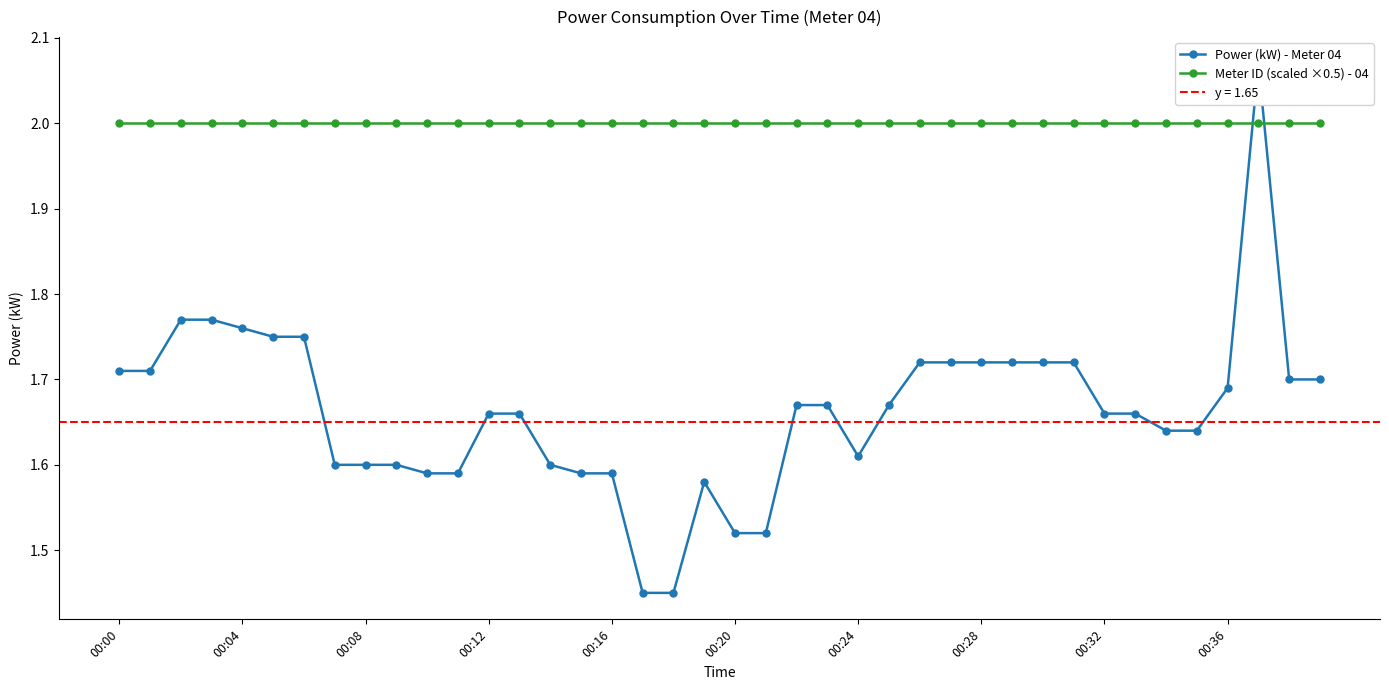

Where is Meter ID (scaled ×0.5) - 04 nearest to the value 2?

00:00